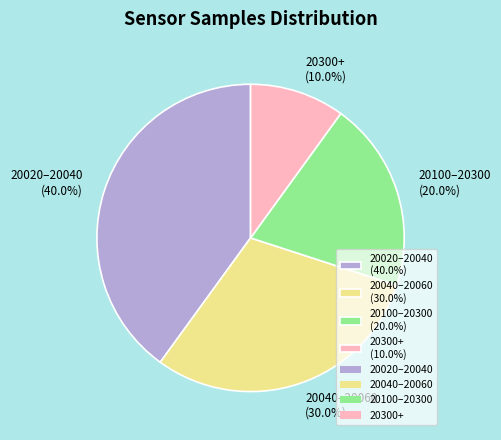

Rank the categories by value from lowest to highest.

20300+ (10.0%), 20100–20300 (20.0%), 20040–20060 (30.0%), 20020–20040 (40.0%)